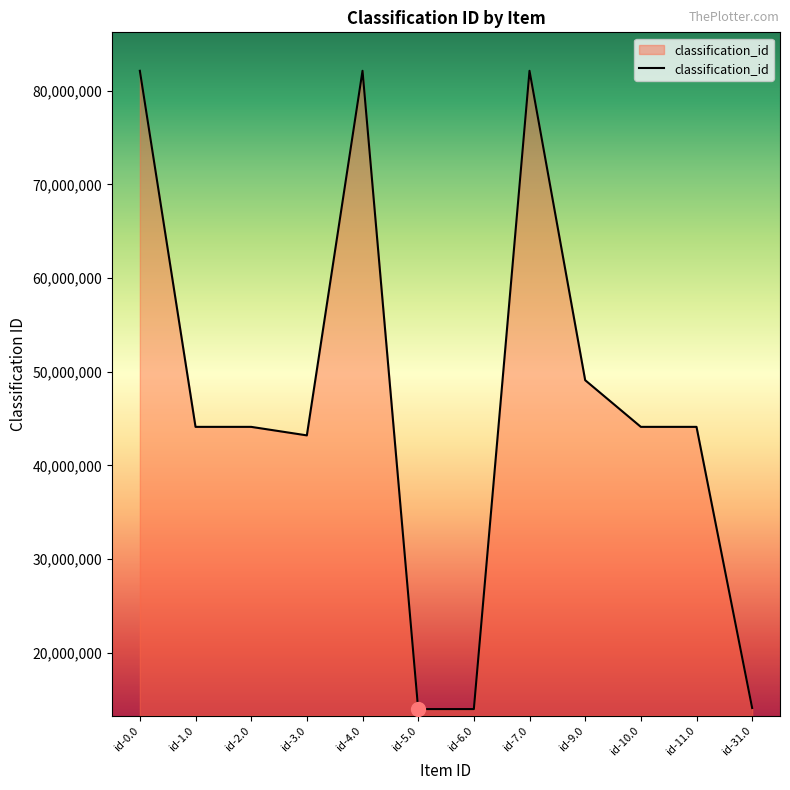

At which label is the value closest to 48060750?

id-9.0